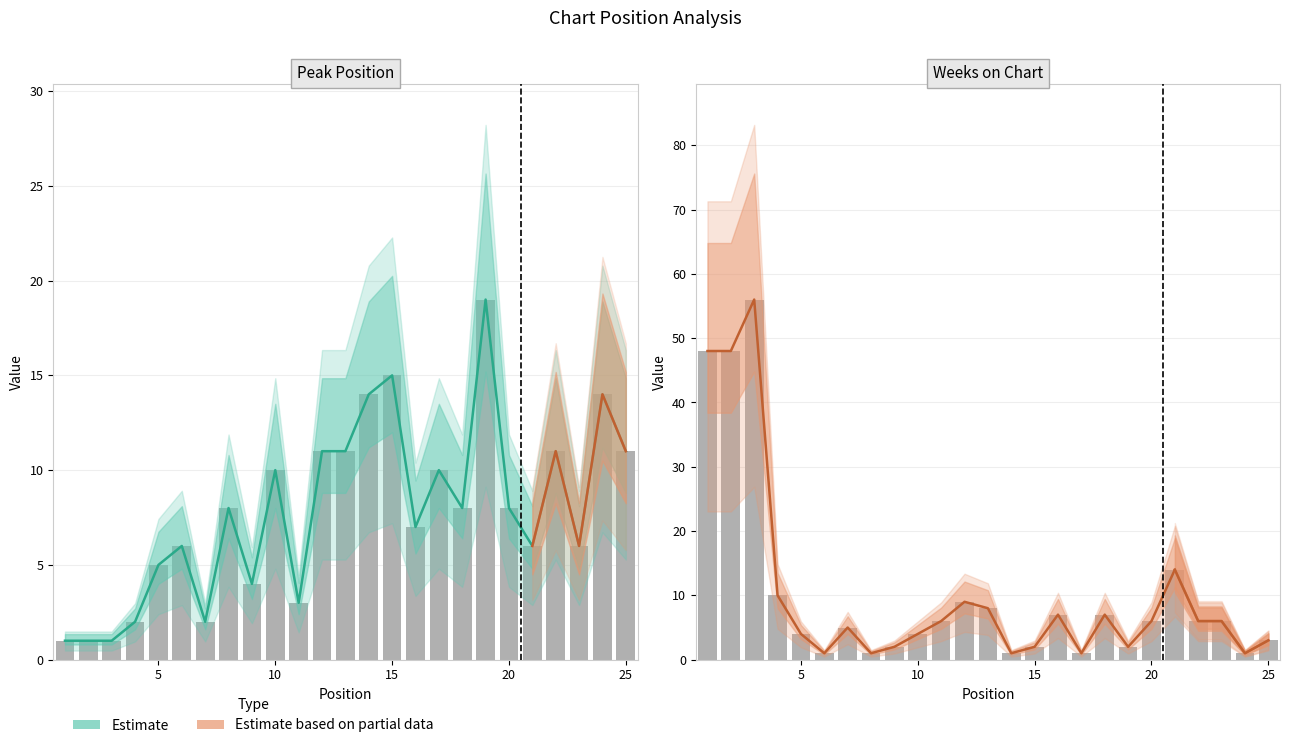

Which series changed the most between 3 and 17?

Weeks on Chart